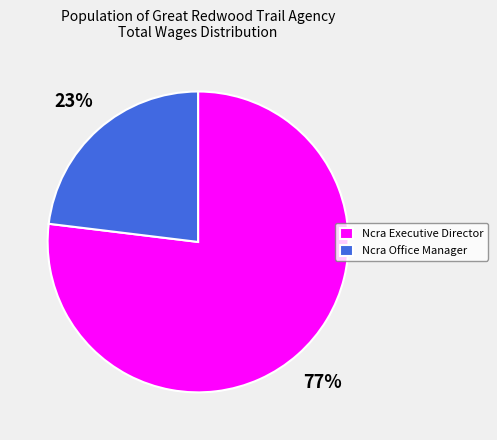

Is there a majority slice in this chart?

Yes